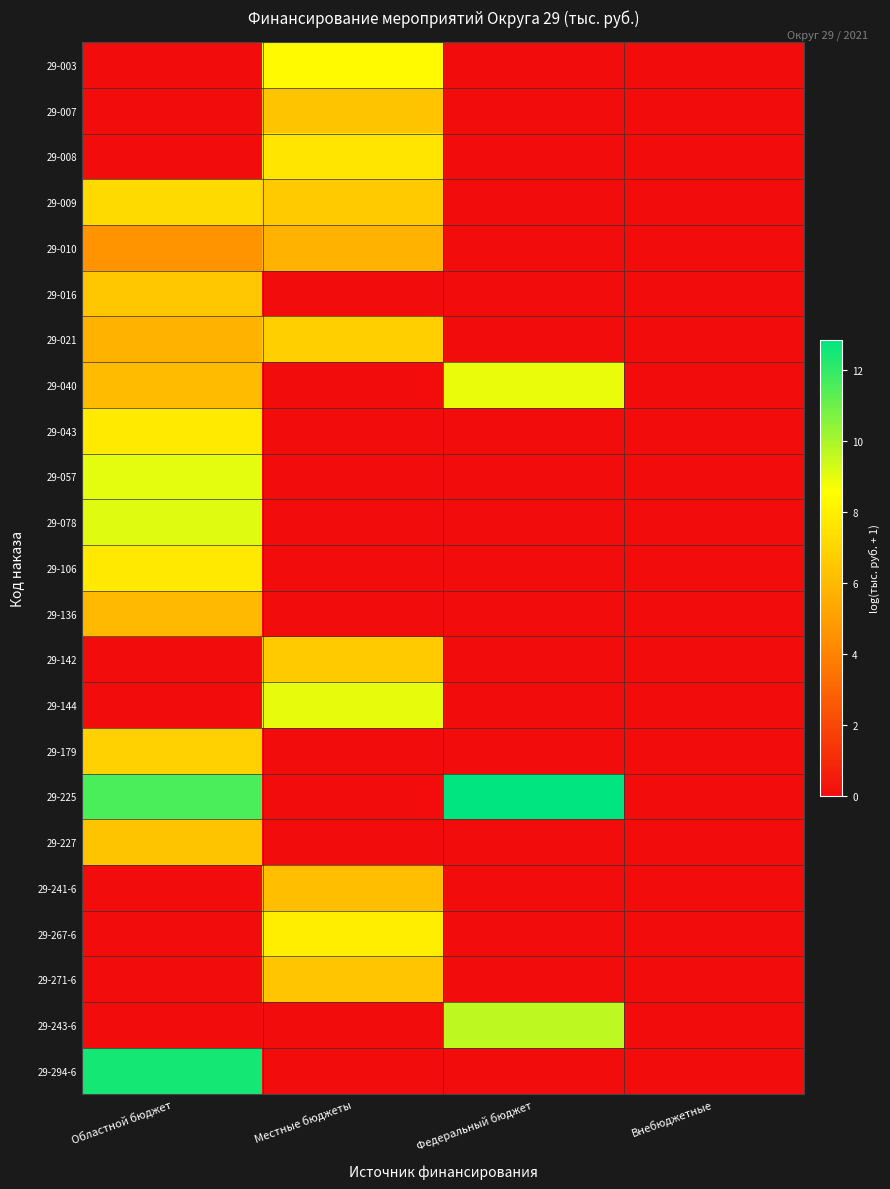

Reading left to right, what are all the values shown in this chart?

29-003: Областной бюджет=0.0	Местные бюджеты=8.4	Федеральный бюджет=0.0	Внебюджетные=0.0
29-007: Областной бюджет=0.0	Местные бюджеты=6.4	Федеральный бюджет=0.0	Внебюджетные=0.0
29-008: Областной бюджет=0.0	Местные бюджеты=7.6	Федеральный бюджет=0.0	Внебюджетные=0.0
29-009: Областной бюджет=7.2	Местные бюджеты=6.6	Федеральный бюджет=0.0	Внебюджетные=0.0
29-010: Областной бюджет=4.6	Местные бюджеты=5.7	Федеральный бюджет=0.0	Внебюджетные=0.0
29-016: Областной бюджет=6.5	Местные бюджеты=0.0	Федеральный бюджет=0.0	Внебюджетные=0.0
29-021: Областной бюджет=5.7	Местные бюджеты=6.8	Федеральный бюджет=0.0	Внебюджетные=0.0
29-040: Областной бюджет=6.0	Местные бюджеты=0.0	Федеральный бюджет=8.9	Внебюджетные=0.0
29-043: Областной бюджет=7.8	Местные бюджеты=0.0	Федеральный бюджет=0.0	Внебюджетные=0.0
29-057: Областной бюджет=9.0	Местные бюджеты=0.0	Федеральный бюджет=0.0	Внебюджетные=0.0
29-078: Областной бюджет=9.1	Местные бюджеты=0.0	Федеральный бюджет=0.0	Внебюджетные=0.0
29-106: Областной бюджет=7.7	Местные бюджеты=0.0	Федеральный бюджет=0.0	Внебюджетные=0.0
29-136: Областной бюджет=6.0	Местные бюджеты=0.0	Федеральный бюджет=0.0	Внебюджетные=0.0
29-142: Областной бюджет=0.0	Местные бюджеты=6.6	Федеральный бюджет=0.0	Внебюджетные=0.0
29-144: Областной бюджет=0.0	Местные бюджеты=8.9	Федеральный бюджет=0.0	Внебюджетные=0.0
29-179: Областной бюджет=6.9	Местные бюджеты=0.0	Федеральный бюджет=0.0	Внебюджетные=0.0
29-225: Областной бюджет=11.6	Местные бюджеты=0.0	Федеральный бюджет=12.8	Внебюджетные=0.0
29-227: Областной бюджет=6.4	Местные бюджеты=0.0	Федеральный бюджет=0.0	Внебюджетные=0.0
29-241-6: Областной бюджет=0.0	Местные бюджеты=6.2	Федеральный бюджет=0.0	Внебюджетные=0.0
29-267-6: Областной бюджет=0.0	Местные бюджеты=7.9	Федеральный бюджет=0.0	Внебюджетные=0.0
29-271-6: Областной бюджет=0.0	Местные бюджеты=6.5	Федеральный бюджет=0.0	Внебюджетные=0.0
29-243-6: Областной бюджет=0.0	Местные бюджеты=0.0	Федеральный бюджет=9.7	Внебюджетные=0.0
29-294-6: Областной бюджет=12.5	Местные бюджеты=0.0	Федеральный бюджет=0.0	Внебюджетные=0.0